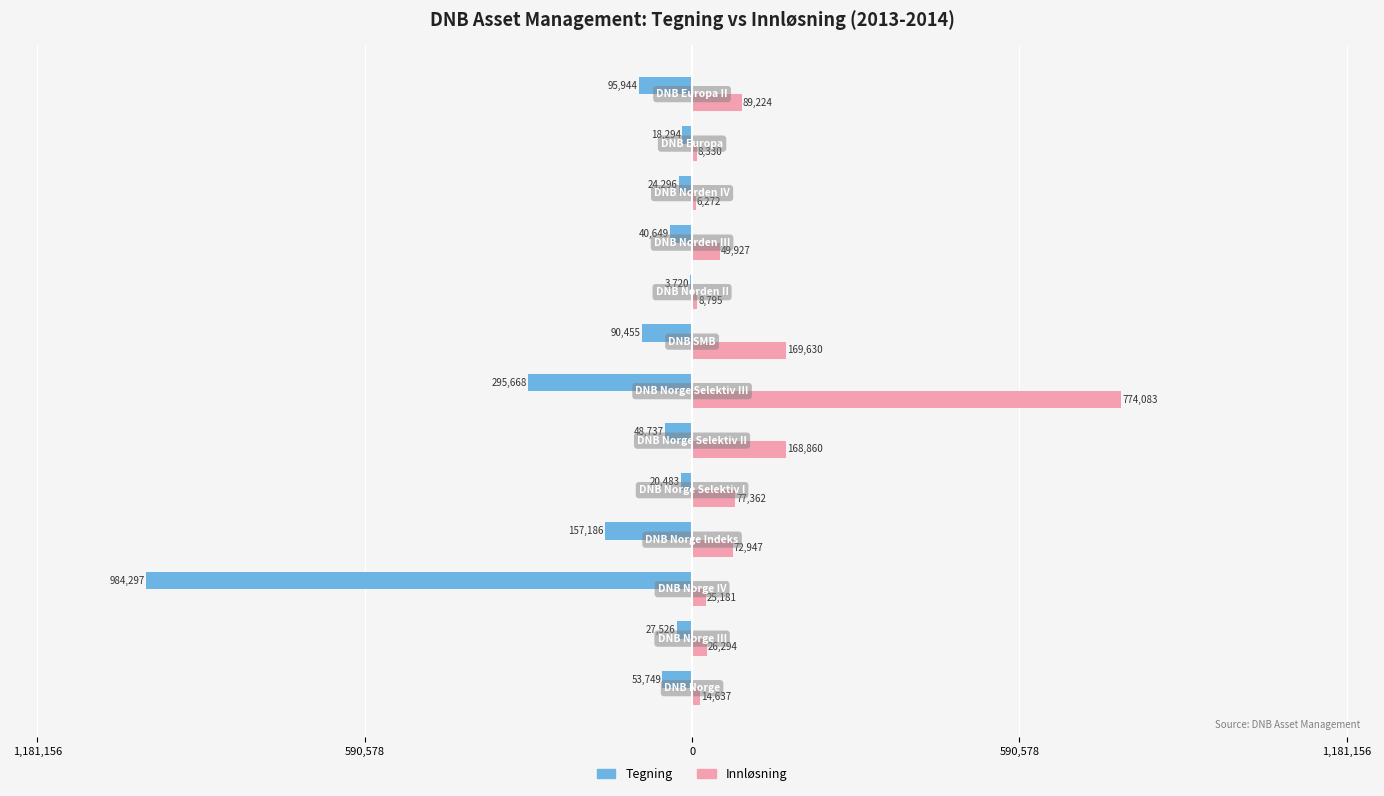

Which series has the widest spread of values?

Tegning